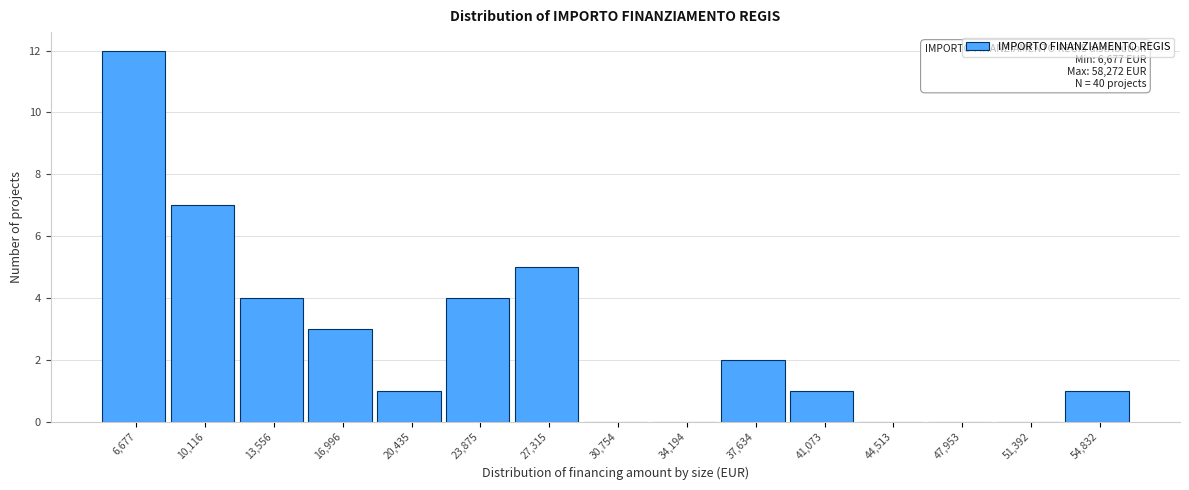

Reading right to left, extract all data points from this chart.

54,832=1	51,392=0	47,953=0	44,513=0	41,073=1	37,634=2	34,194=0	30,754=0	27,315=5	23,875=4	20,435=1	16,996=3	13,556=4	10,116=7	6,677=12